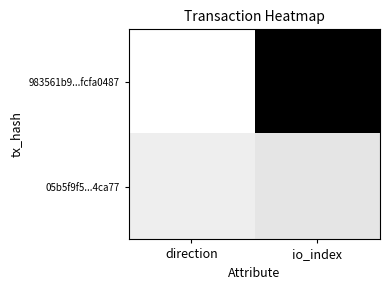

Reading left to right, what are all the values shown in this chart?

983561b9...fcfa0487: direction=0.0	io_index=1.0
05b5f9f5...4ca77: direction=0.1	io_index=0.1